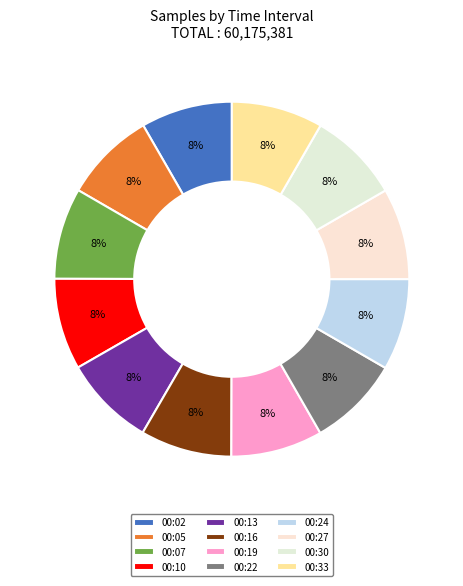

To the nearest percent, what portion does 00:05 represent?

8%